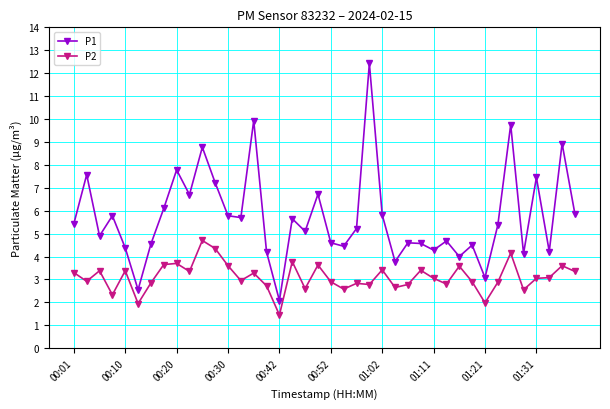

What is the maximum value shown in the chart?

12.4